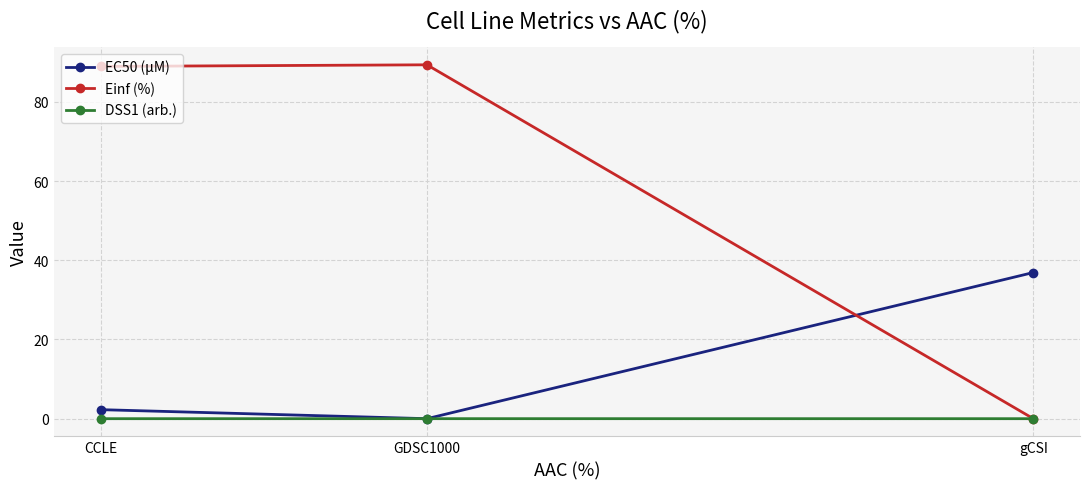

Which series has the largest total across all categories?

Einf (%)